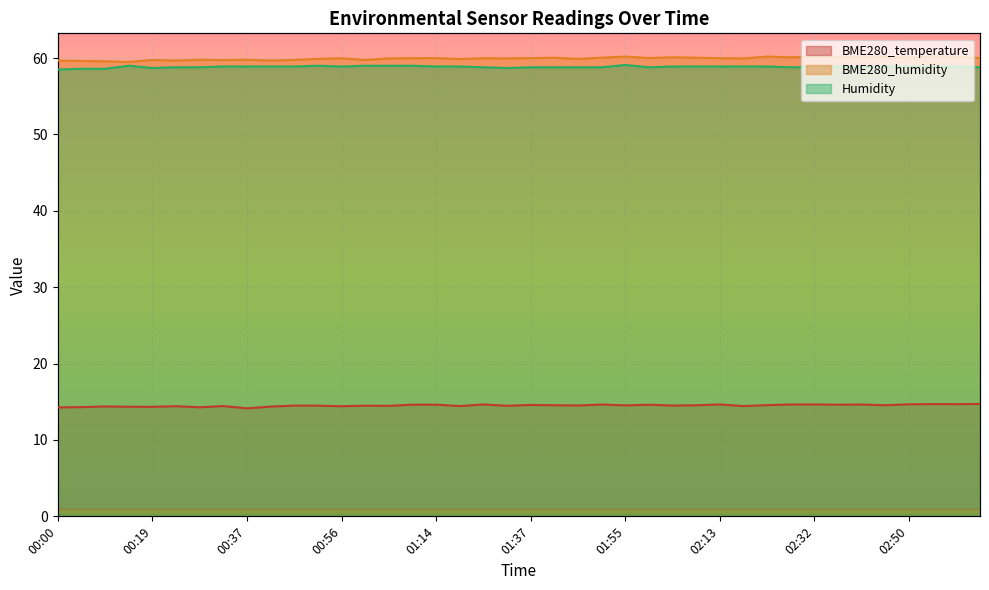

At which label is BME280_humidity closest to 59?

00:14